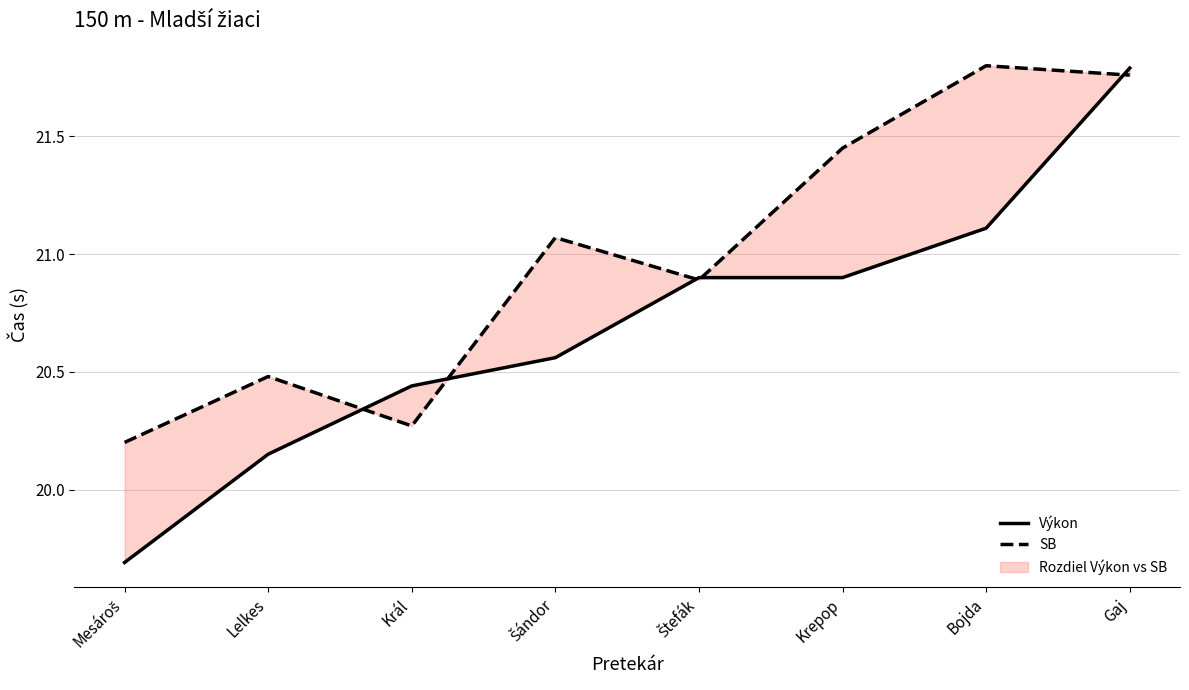

How many times do Výkon and SB cross each other?

5